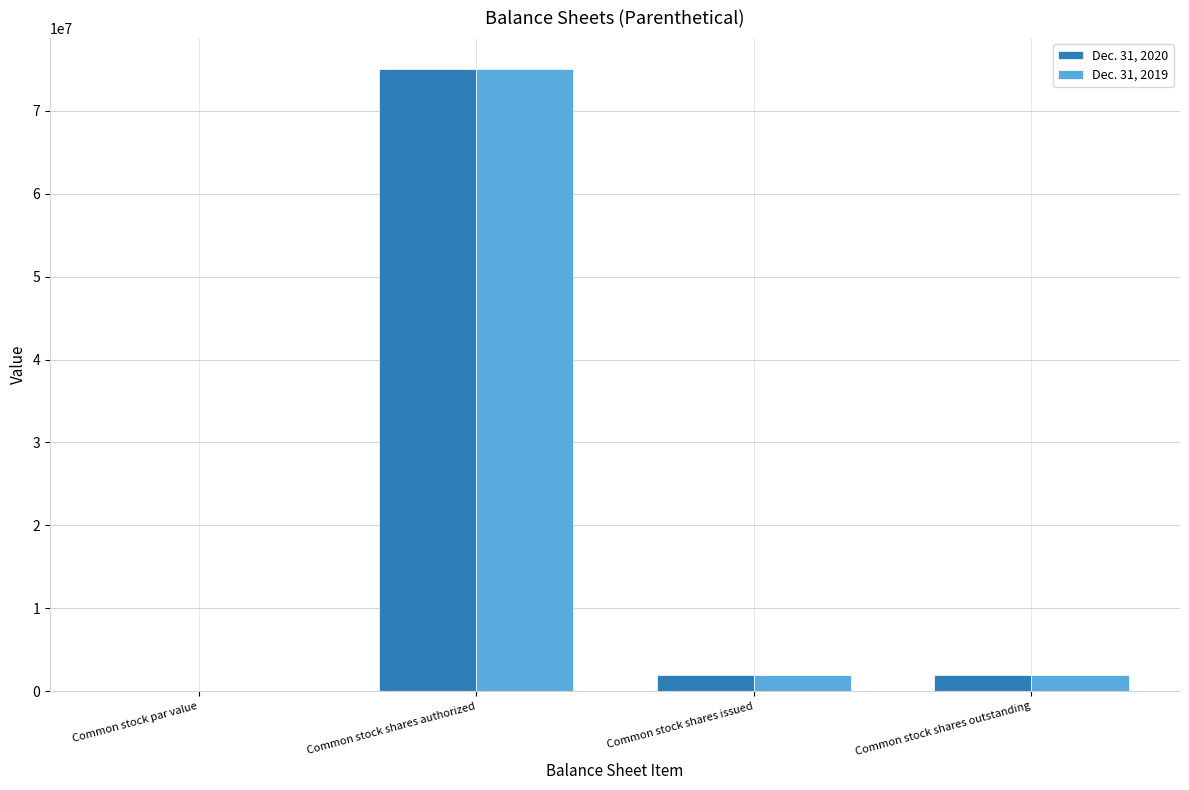

The value of Dec. 31, 2020 at Common stock shares authorized is 75000000.0. True or false?

True